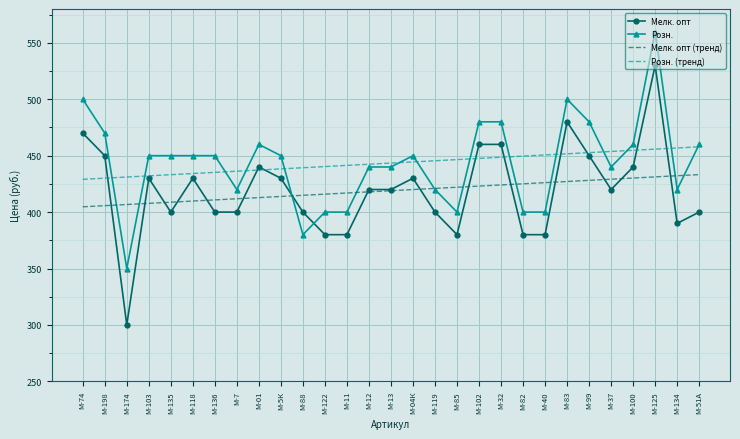

Which category has the lowest value in the Мелк. опт series?

М-174